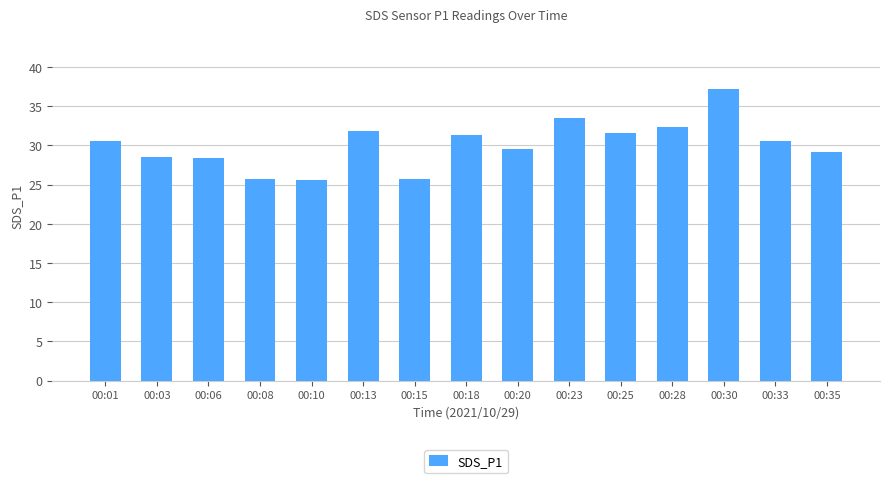

What is the ratio of the value at 00:08 to the value at 00:15?

1.0